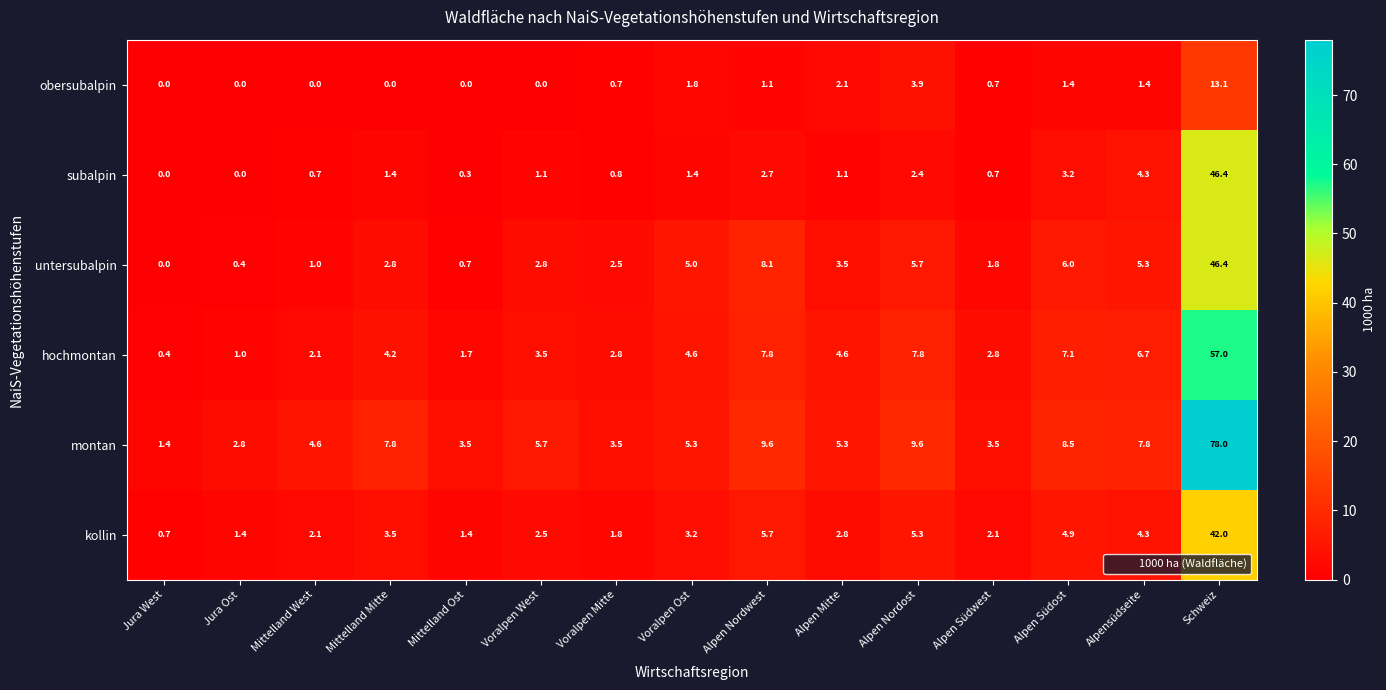

Between Jura West and Mittelland Ost, which series saw the biggest shift?

montan